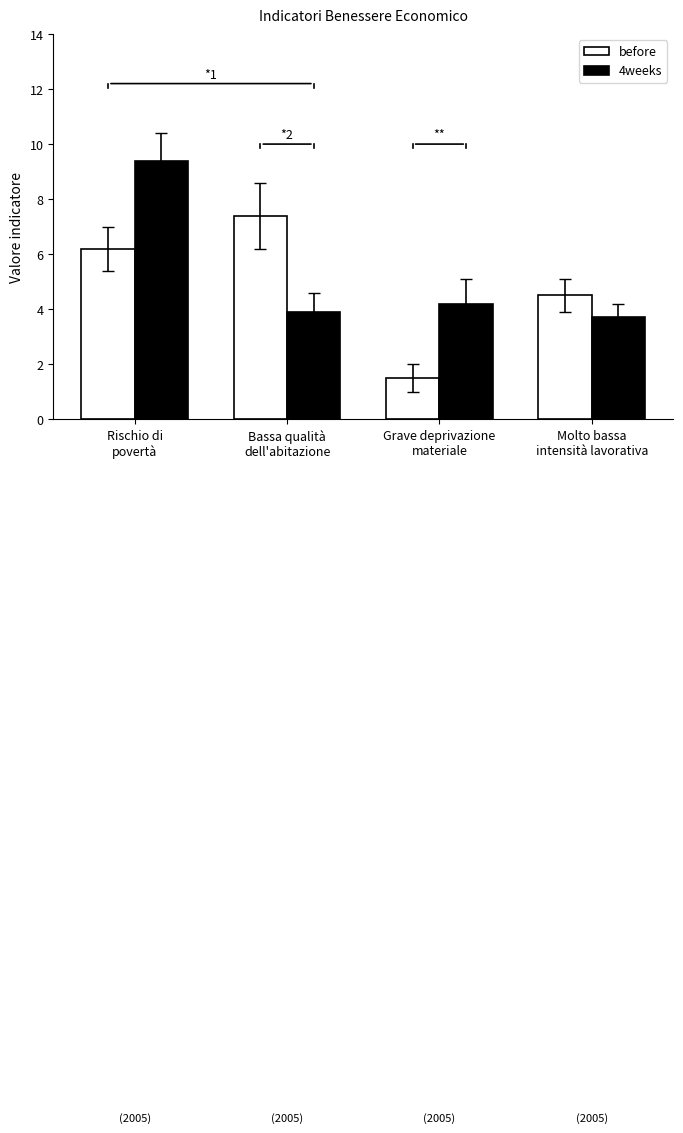

What is the label of the 4th bar from the left?

Molto bassa
intensità lavorativa